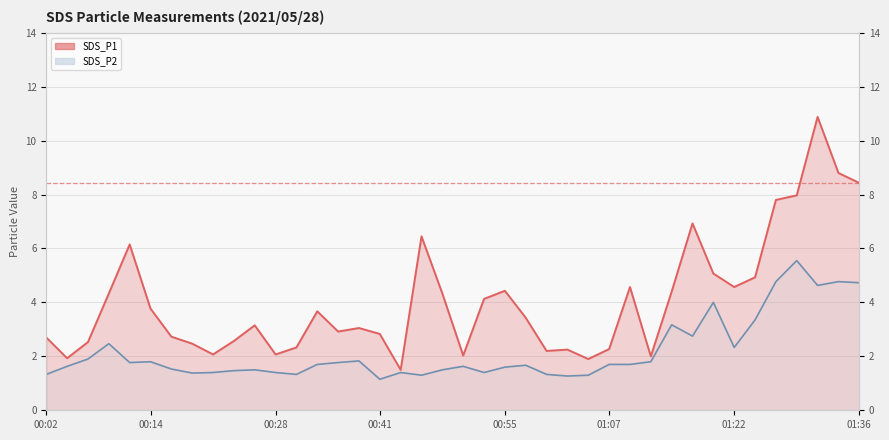

Which series has the largest total across all categories?

SDS_P1